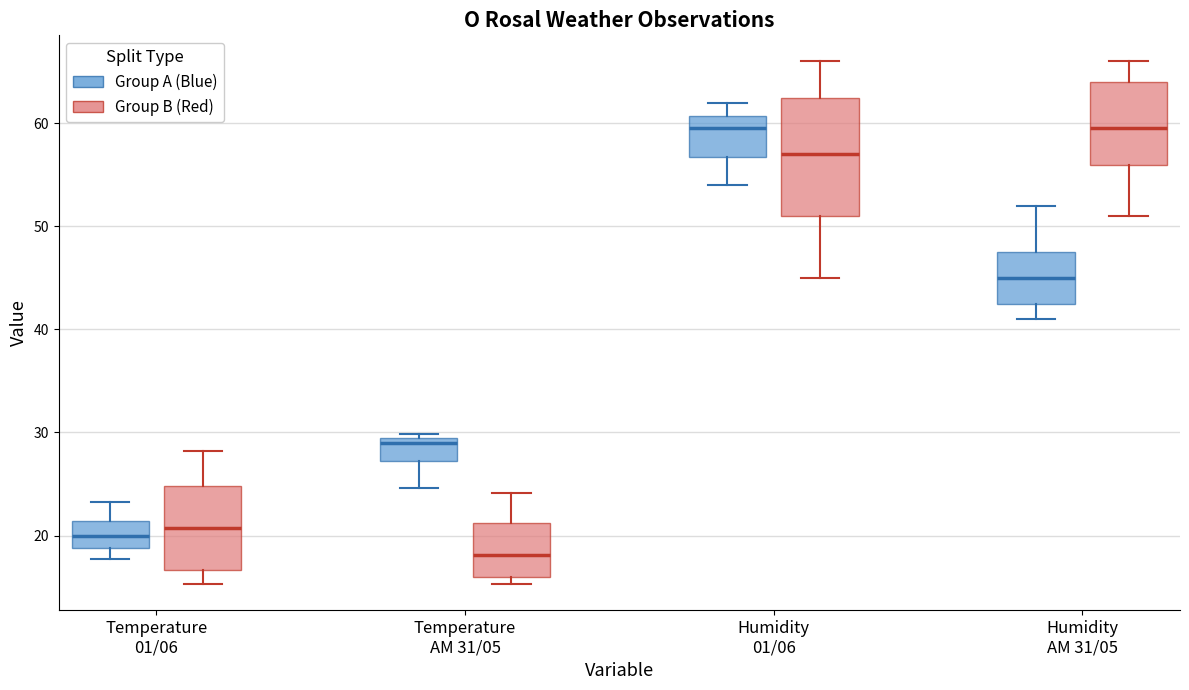

Reading left to right, transcribe this box plot: for each box, give where its median line is, the range the box spans, and where its two whiskers end, as read against the y-axis. The values are not printed on the chart, so give them approximately, as read against the axis.

Temperature 01/06 (Group A (Blue)): median 20, box 19 to 21, whiskers 18 to 23
Temperature 01/06 (Group B (Red)): median 21, box 17 to 25, whiskers 15 to 28
Temperature AM 31/05 (Group A (Blue)): median 29, box 27 to 30, whiskers 25 to 30 (just above the box's upper edge)
Temperature AM 31/05 (Group B (Red)): median 18, box 16 to 21, whiskers 15 to 24
Humidity 01/06 (Group A (Blue)): median 60, box 57 to 61, whiskers 54 to 62
Humidity 01/06 (Group B (Red)): median 57, box 51 to 63, whiskers 45 to 66
Humidity AM 31/05 (Group A (Blue)): median 45, box 43 to 48, whiskers 41 to 52
Humidity AM 31/05 (Group B (Red)): median 60, box 56 to 64, whiskers 51 to 66